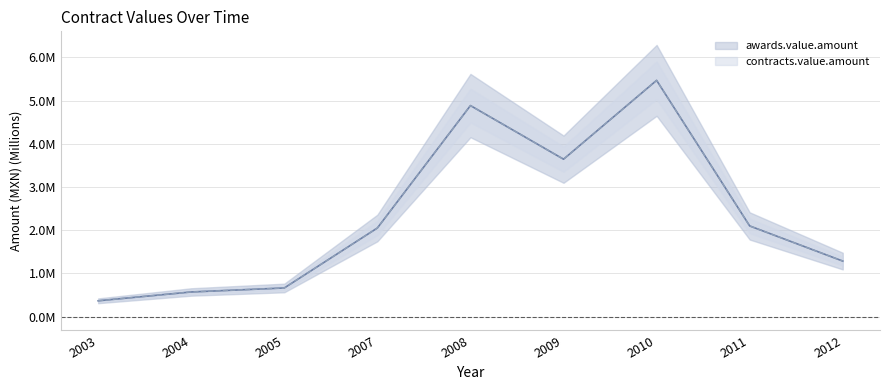

True or false: awards.value.amount has a value of 2.1 at 2011.

True